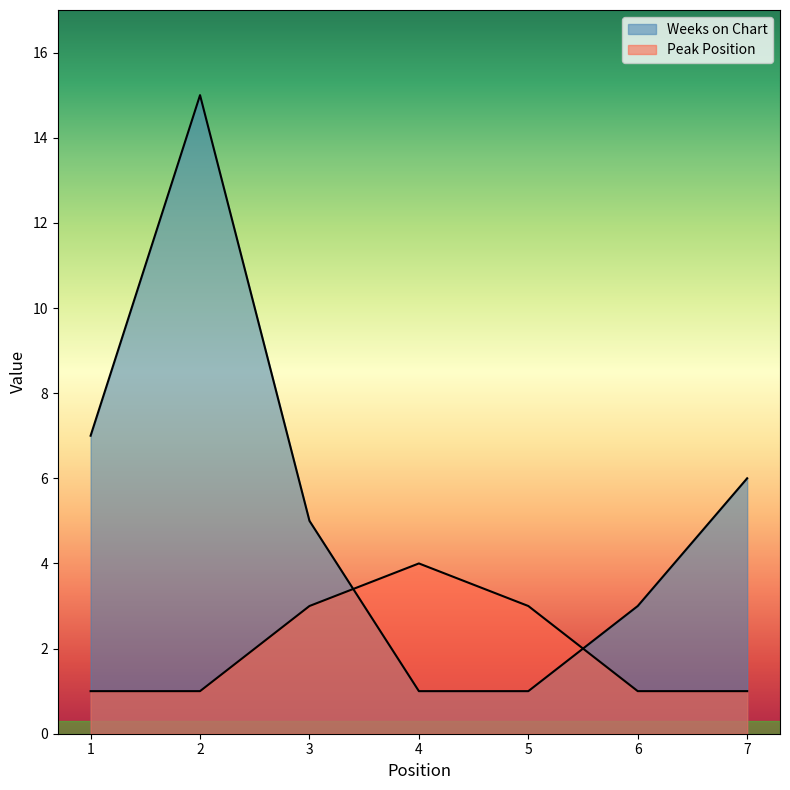

List the series in order of their overall mean, lowest first.

Peak Position, Weeks on Chart